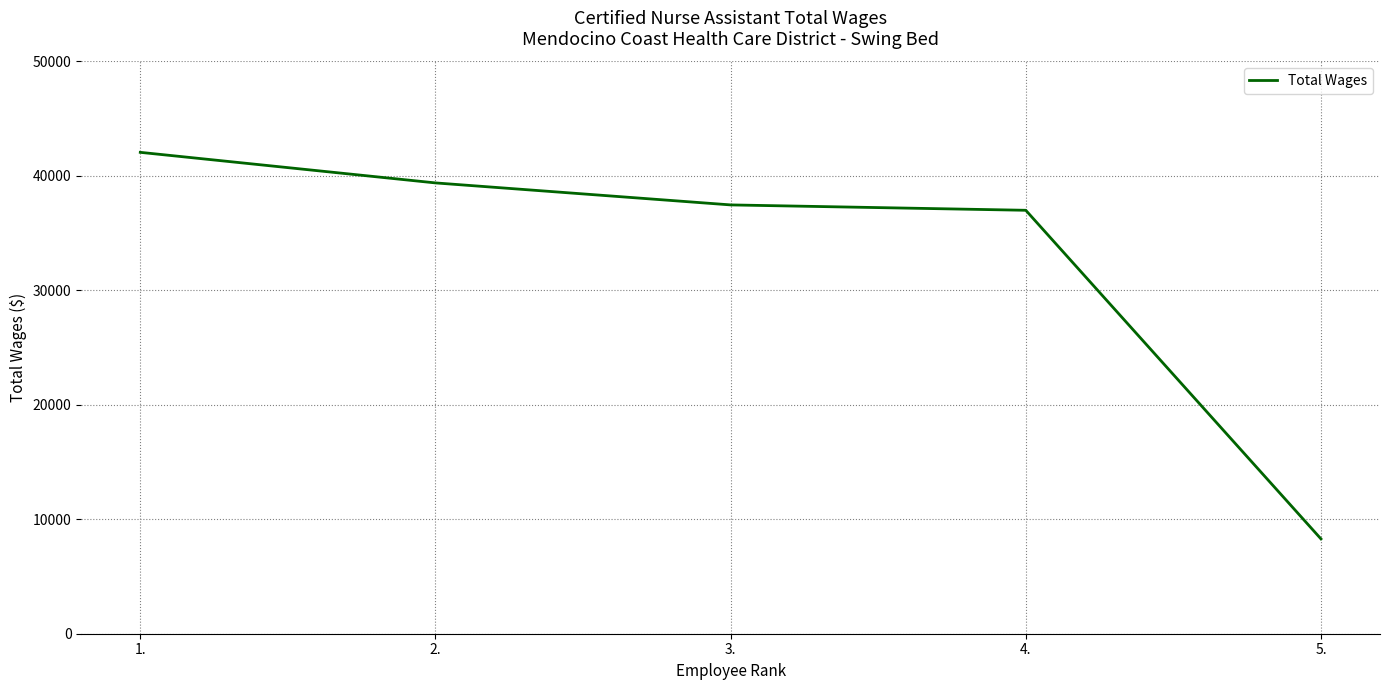

True or false: the data shows 23912 at 2..

False